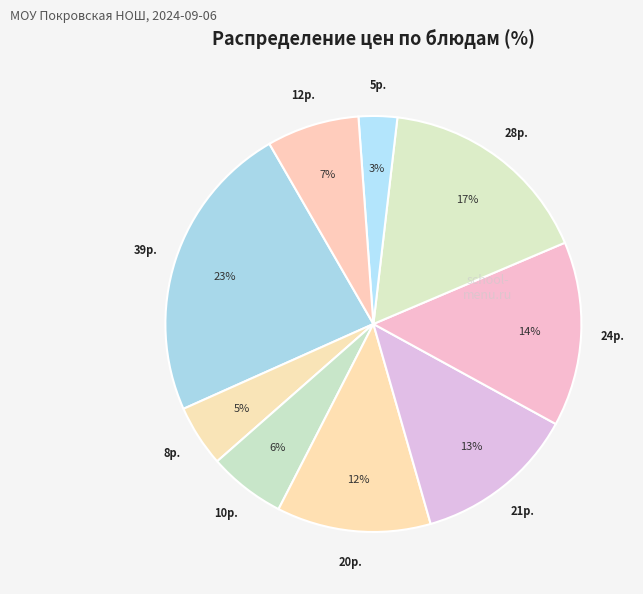

How many segments does this pie chart have?

9